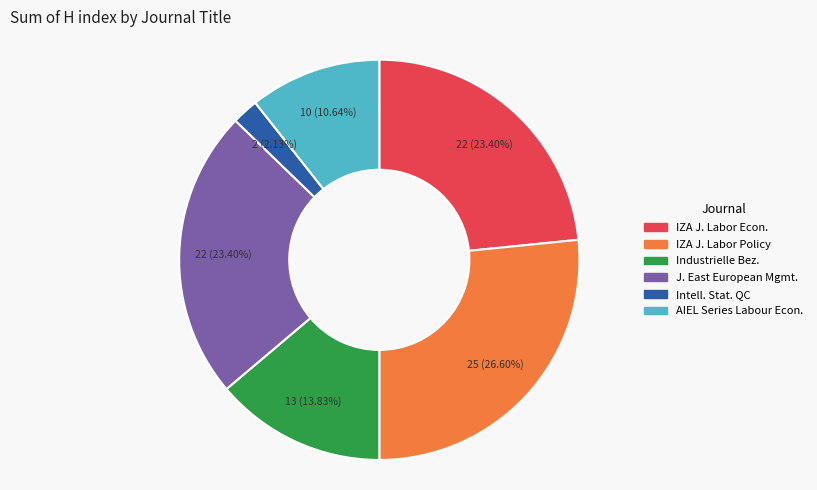

Is there a majority slice in this chart?

No